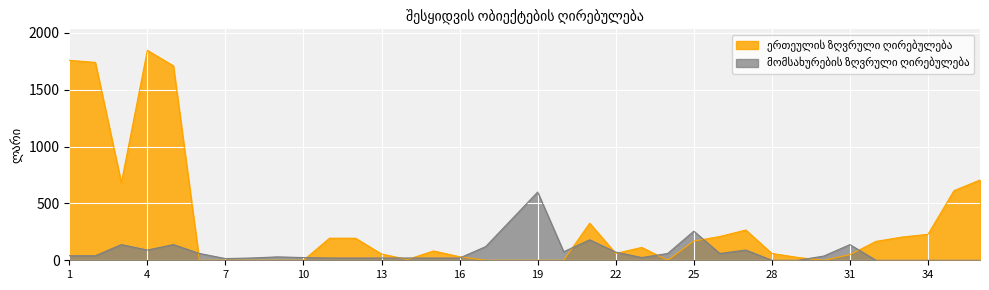

What is the sum of the მომსახურების ზღვრული ღირებულება values at 8 and 14?

40.0